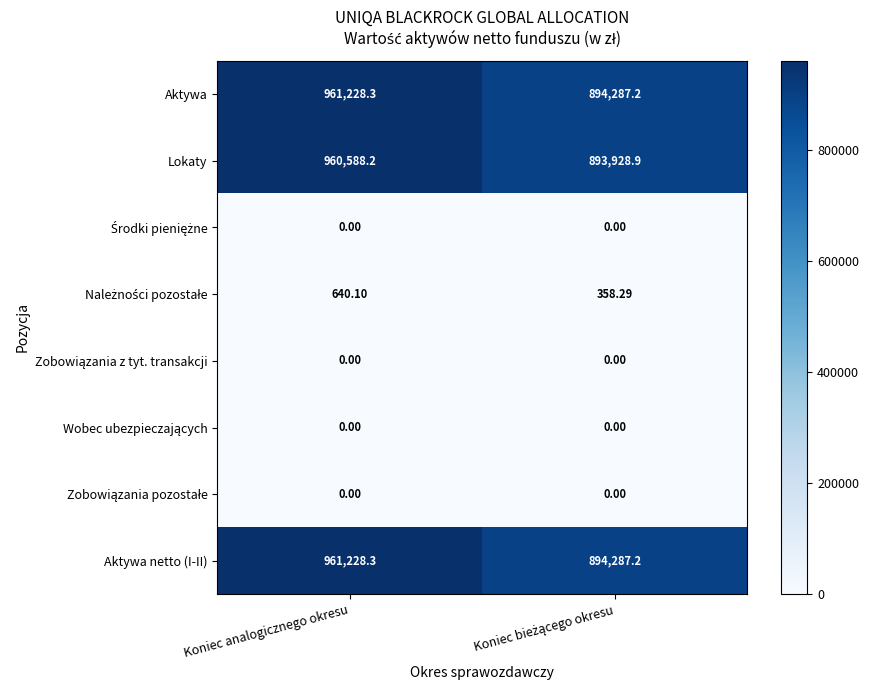

At which category is the sum across all series the highest?

Koniec analogicznego okresu